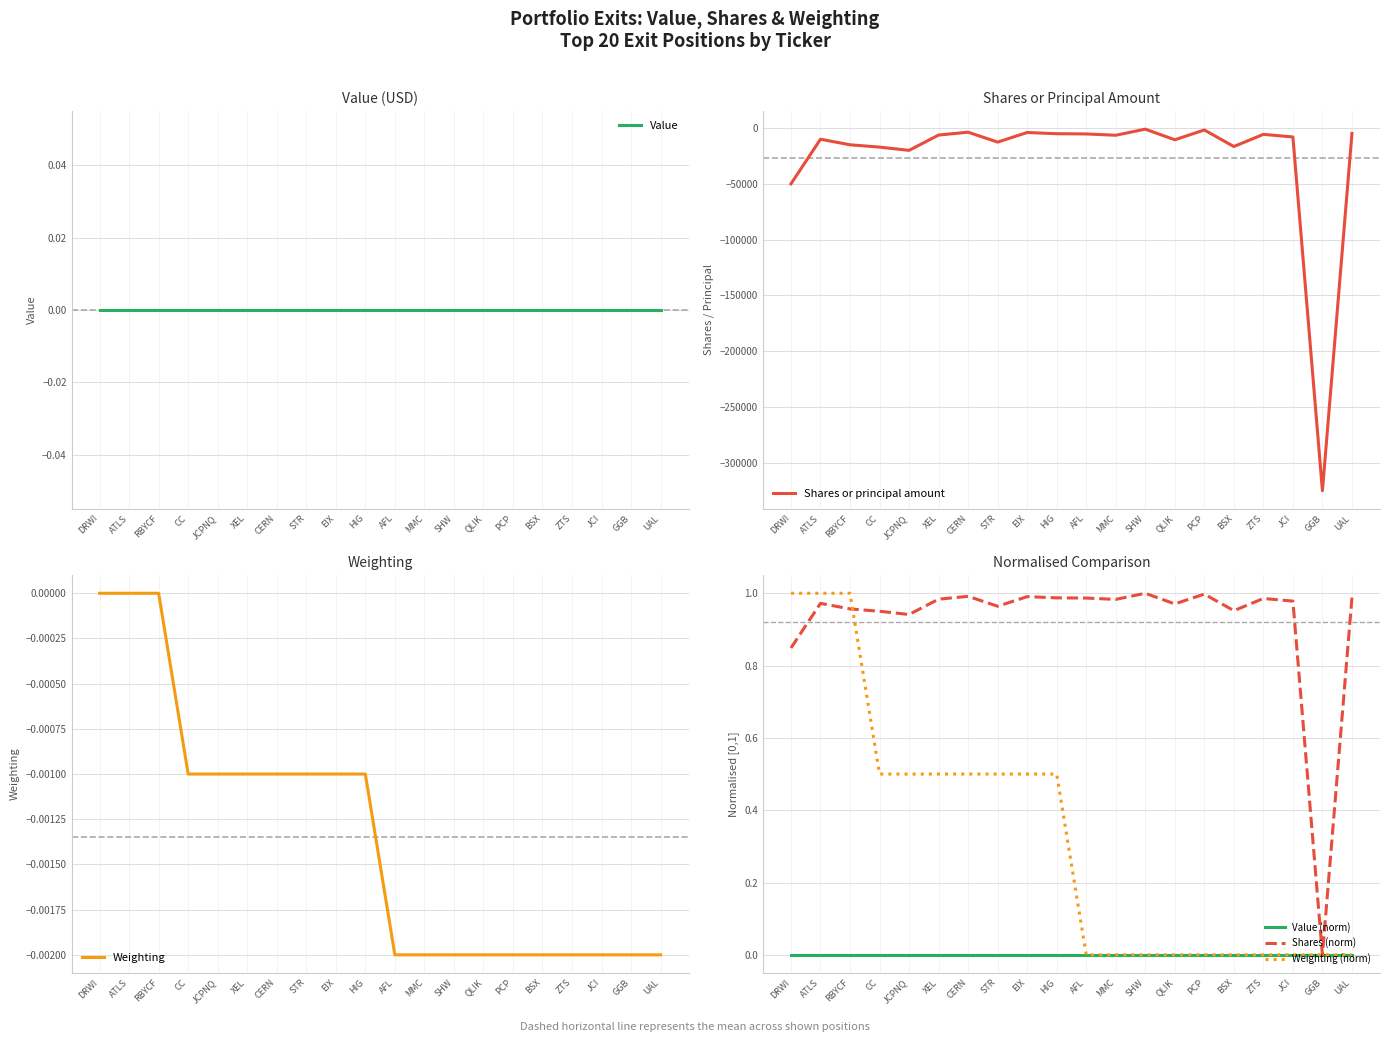

How many categories are shown in the chart?

20